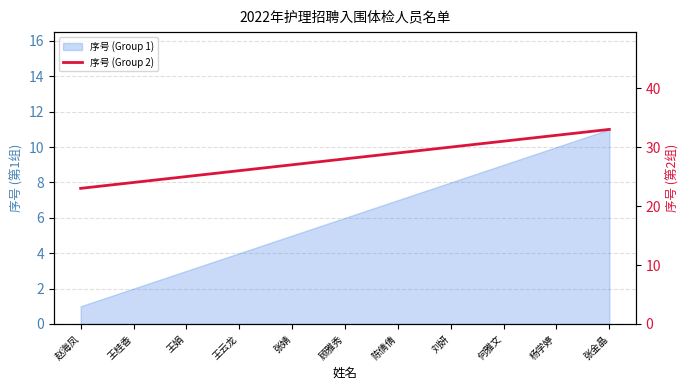

Between 张金晶 and 赵海凤, which is larger?

张金晶